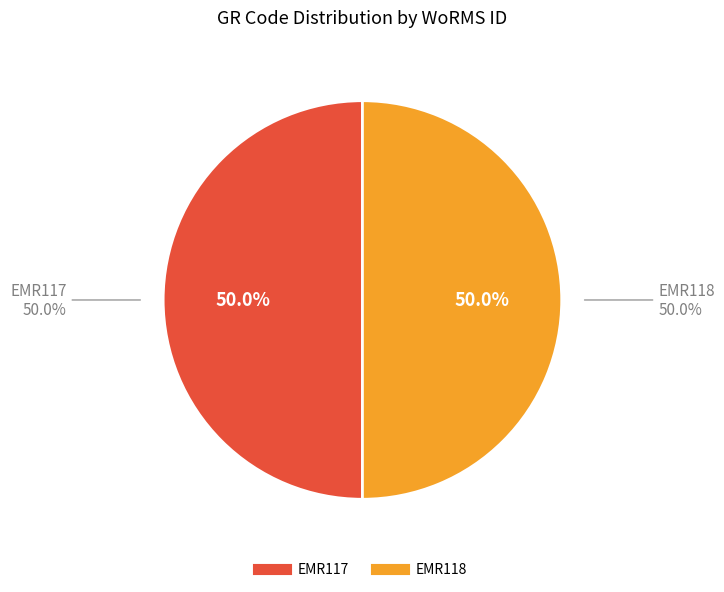

Does EMR118 represent more than half of the total?

Yes